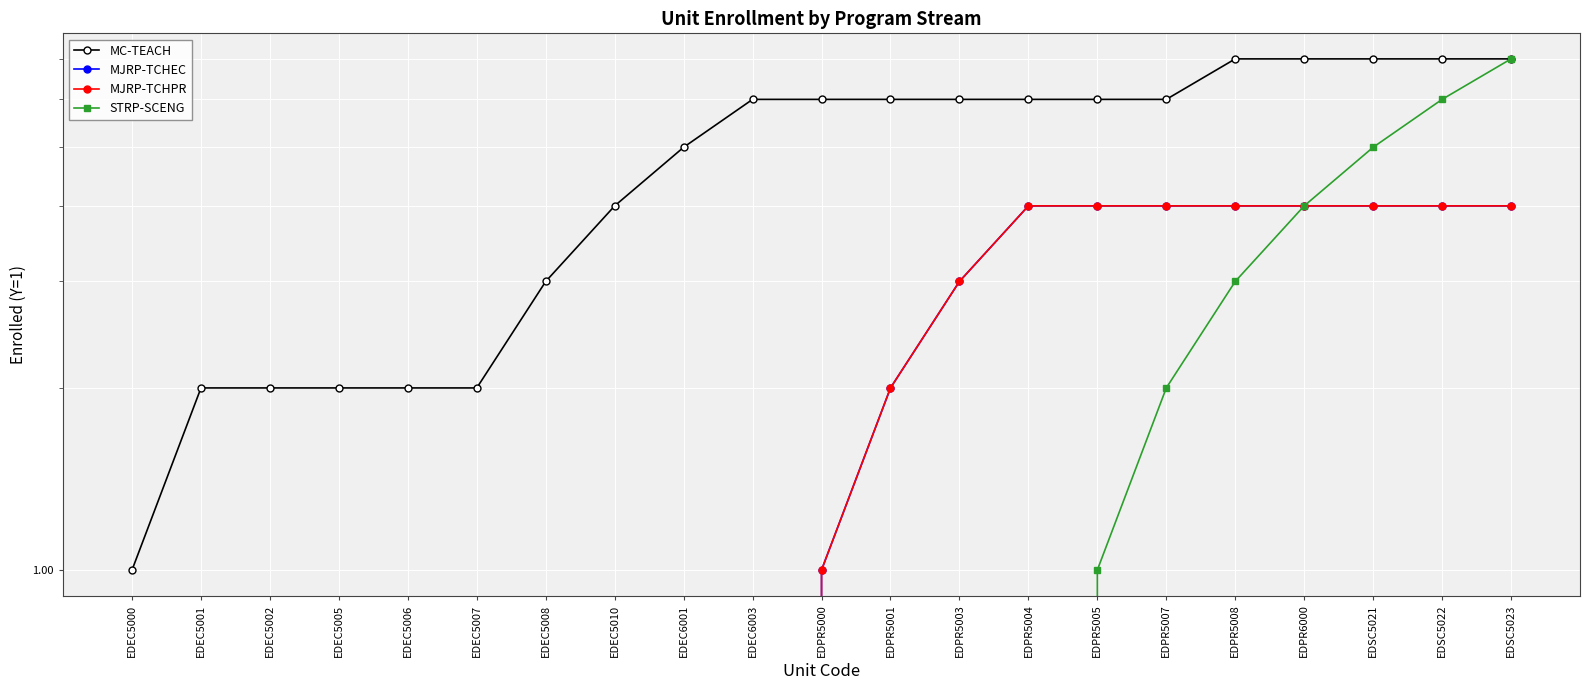

What is the total value across all series at EDSC5023?

22